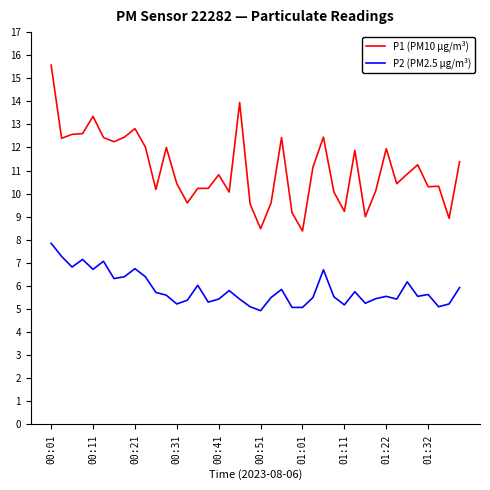

Rank the series by their average value, from lowest to highest.

P2 (PM2.5 µg/m³), P1 (PM10 µg/m³)